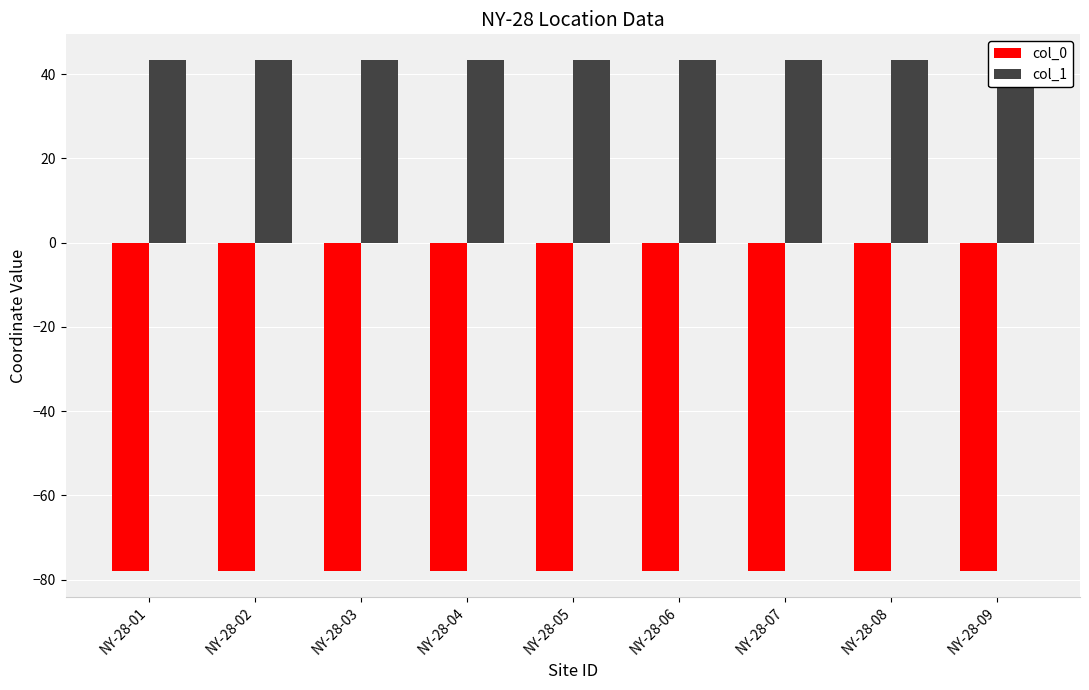

What is the spread (max minus min) of values at NY-28-07?

121.3